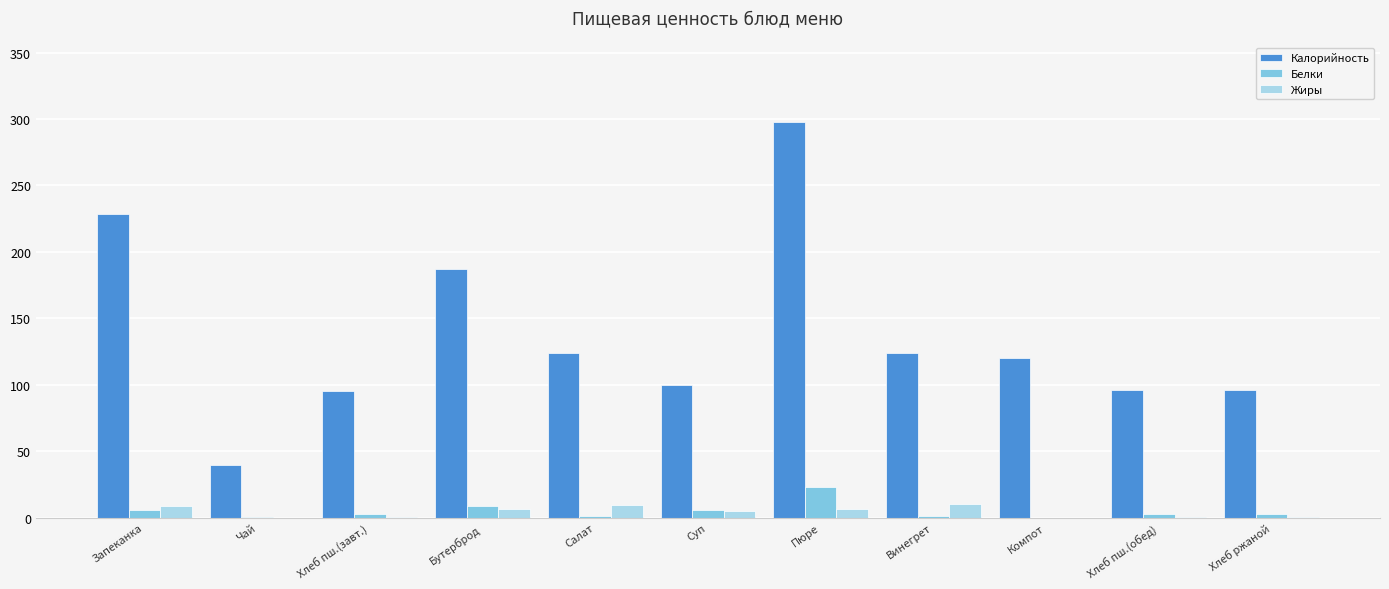

Which series changed the most between Хлеб пш.(завт.) and Бутерброд?

Калорийность